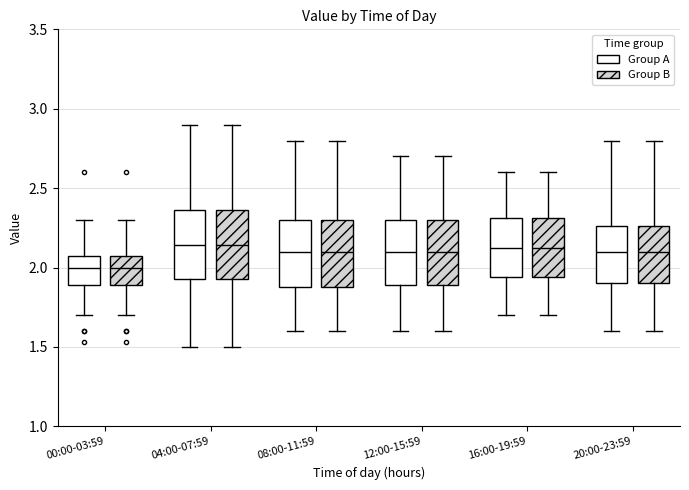

Reading left to right, read every box against the y-axis: the position of its median line, the range the box covers, and the ends of its whiskers. The values are not printed on the chart, so give them approximately, as read against the axis.

00:00-03:59 (Group A): median 2.00, box 1.90 to 2.05, whiskers 1.70 to 2.30
00:00-03:59 (Group B): median 2.00, box 1.90 to 2.05, whiskers 1.70 to 2.30
04:00-07:59 (Group A): median 2.15, box 1.95 to 2.35, whiskers 1.50 to 2.90
04:00-07:59 (Group B): median 2.15, box 1.95 to 2.35, whiskers 1.50 to 2.90
08:00-11:59 (Group A): median 2.10, box 1.90 to 2.30, whiskers 1.60 to 2.80
08:00-11:59 (Group B): median 2.10, box 1.90 to 2.30, whiskers 1.60 to 2.80
12:00-15:59 (Group A): median 2.10, box 1.90 to 2.30, whiskers 1.60 to 2.70
12:00-15:59 (Group B): median 2.10, box 1.90 to 2.30, whiskers 1.60 to 2.70
16:00-19:59 (Group A): median 2.15, box 1.95 to 2.30, whiskers 1.70 to 2.60
16:00-19:59 (Group B): median 2.15, box 1.95 to 2.30, whiskers 1.70 to 2.60
20:00-23:59 (Group A): median 2.10, box 1.90 to 2.25, whiskers 1.60 to 2.80
20:00-23:59 (Group B): median 2.10, box 1.90 to 2.25, whiskers 1.60 to 2.80